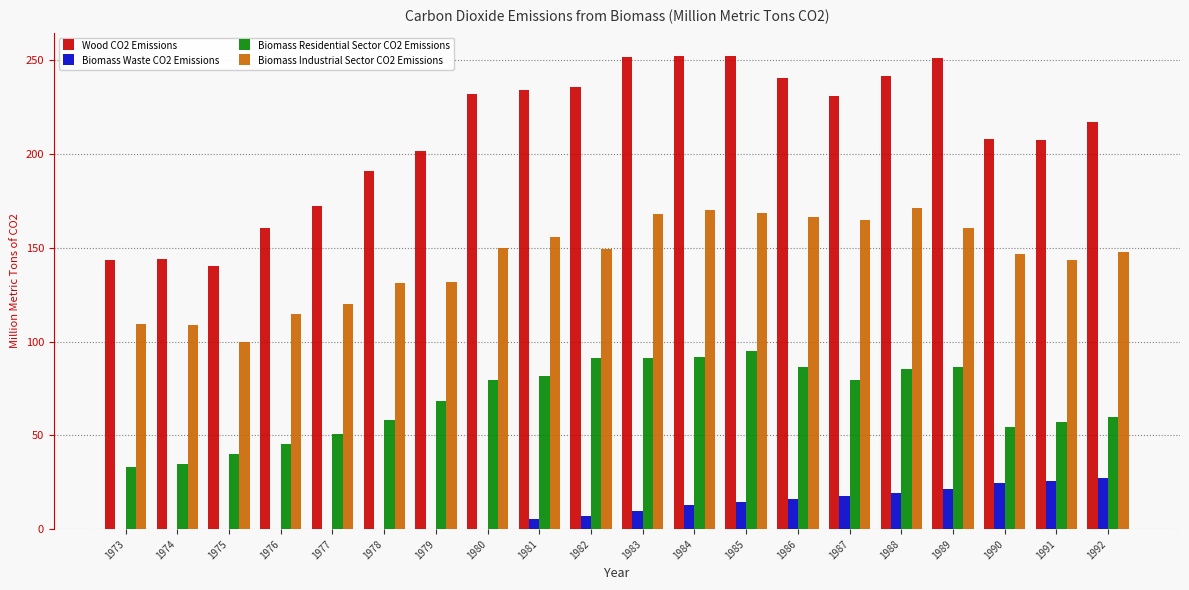

What is the difference between the Biomass Waste CO2 Emissions values at 1977 and 1990?

24.3